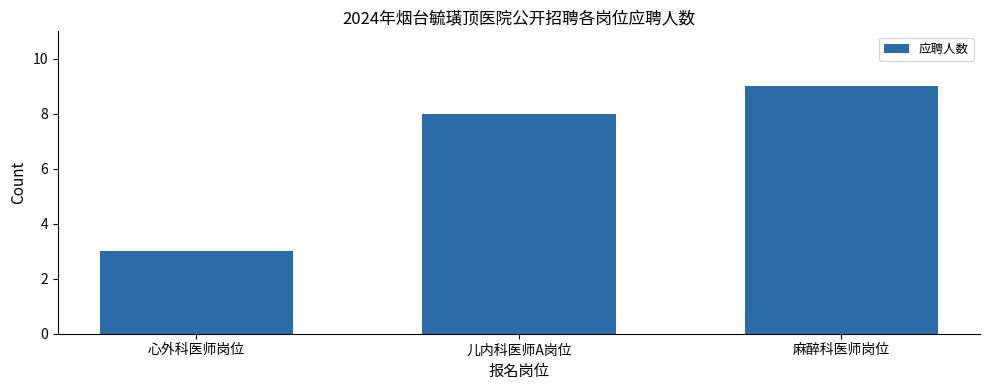

What is the difference between the maximum and minimum values?

6